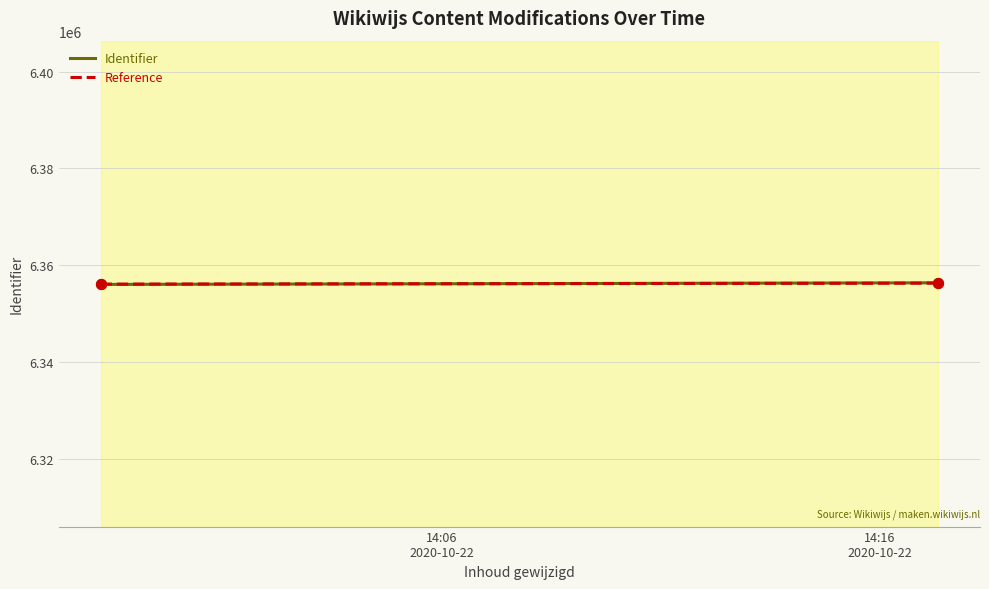

Which series contains the lowest Y value?

Identifier